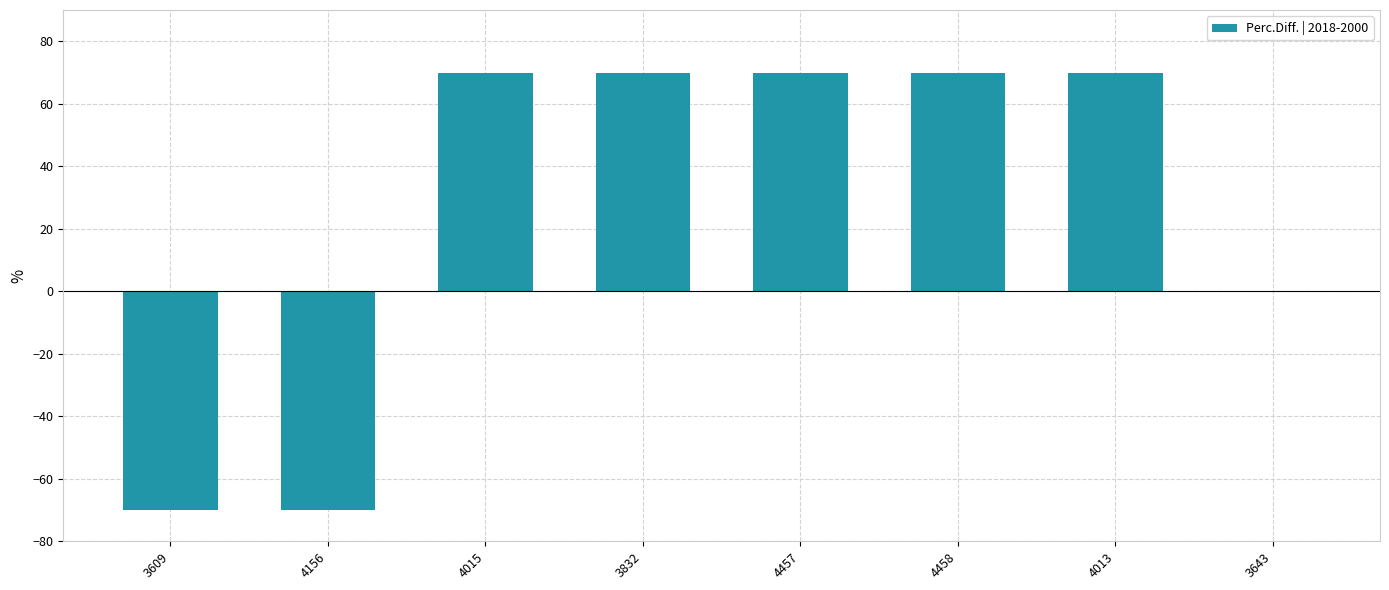

What is the change in value from 4015 to 3643?

-70